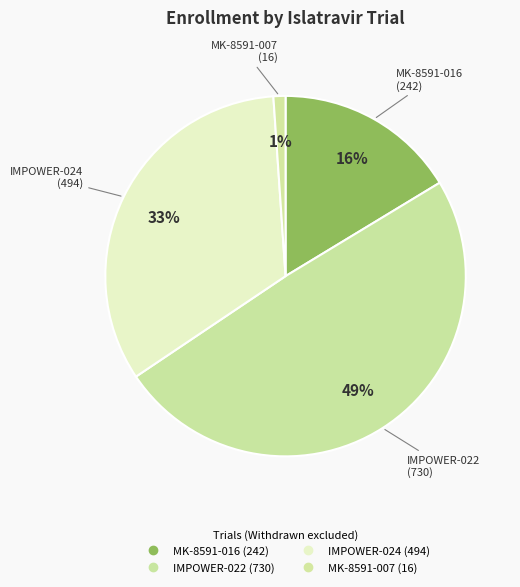

What percentage is NOT represented by MK-8591-007?

98.9%